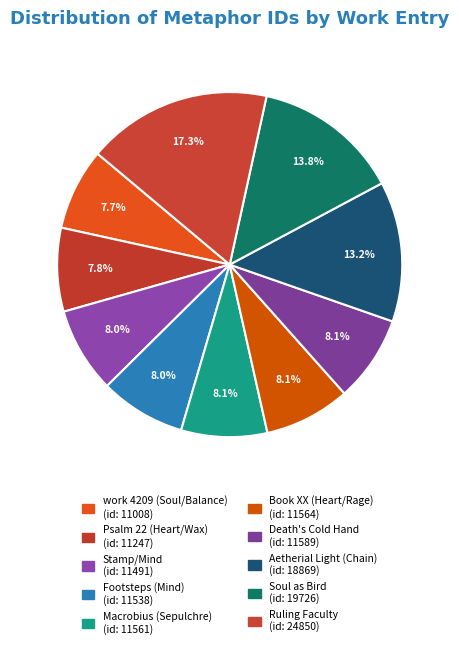

How many slices are in this pie chart?

10